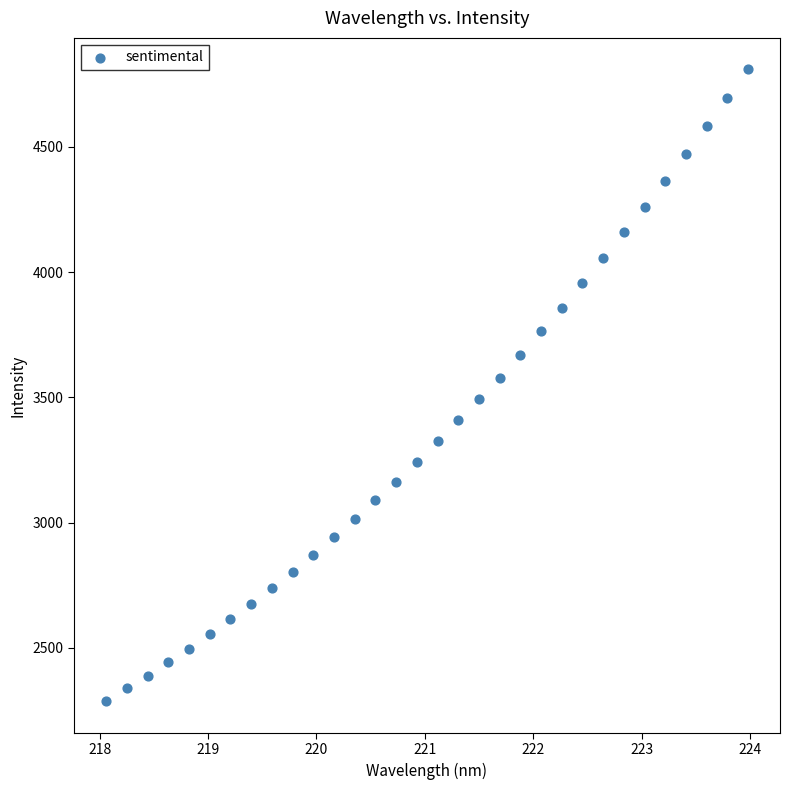

What is the range of Y values (max minus min)?

2522.3